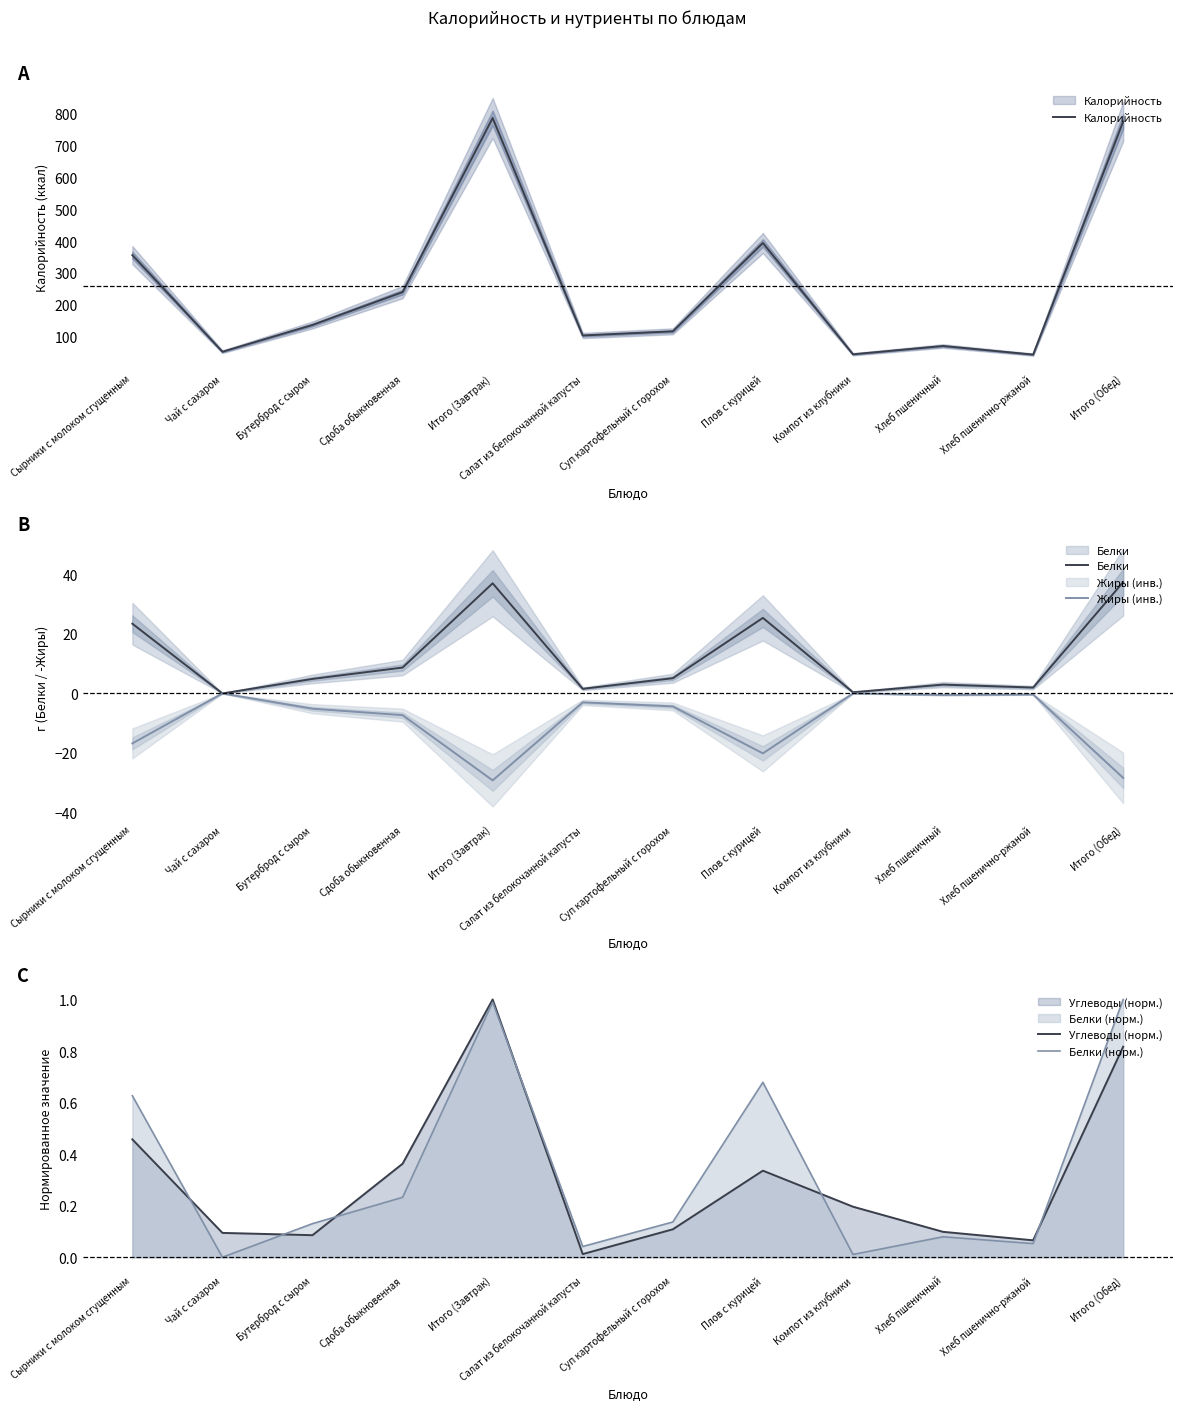

The Белки (норм.) series shows 0.0 at Салат из белокочанной капусты. True or false?

True